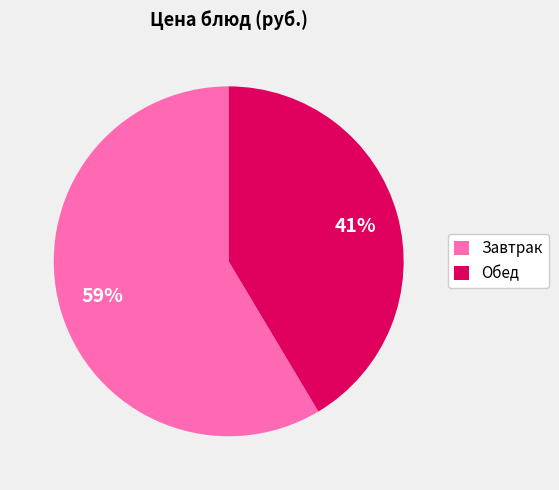

To the nearest percent, what is the average slice percentage?

50%